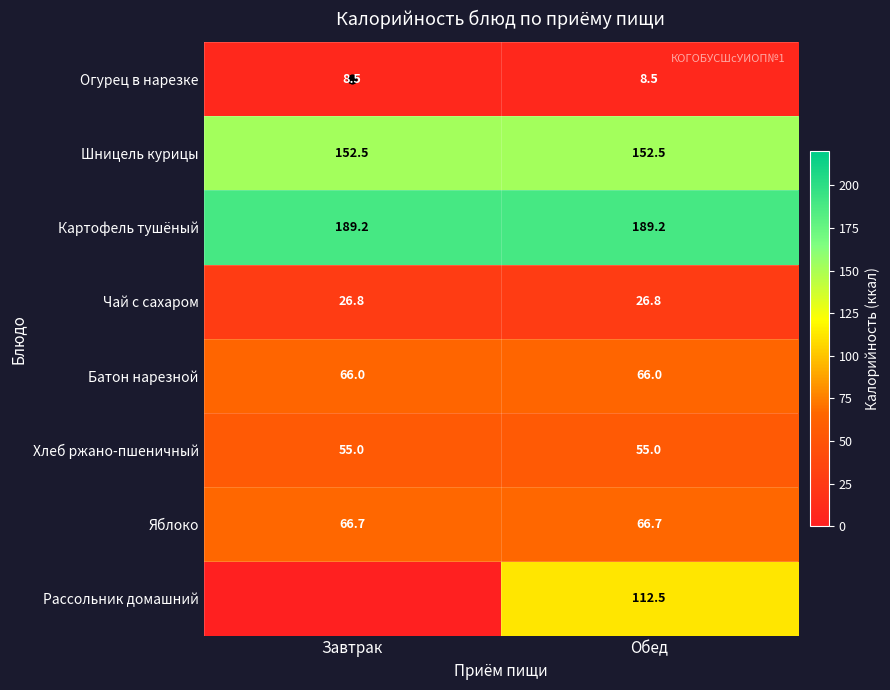

Which series has the largest total across all categories?

Картофель тушёный